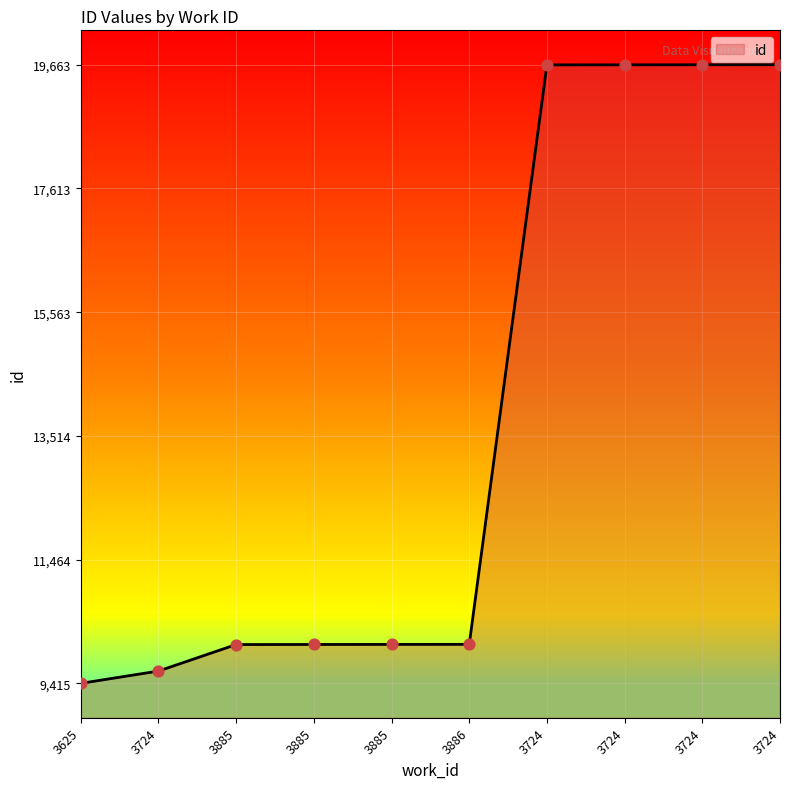

Which has a higher value, 3625 or 3724?

3724